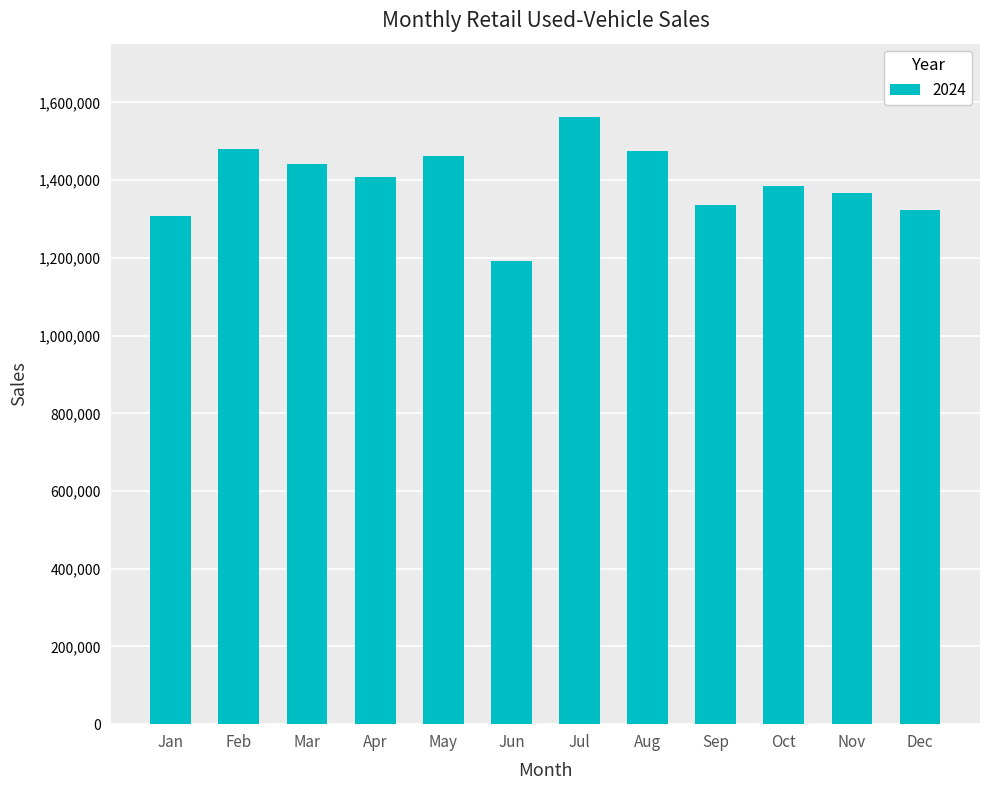

How many data points are less than 1407217?

6